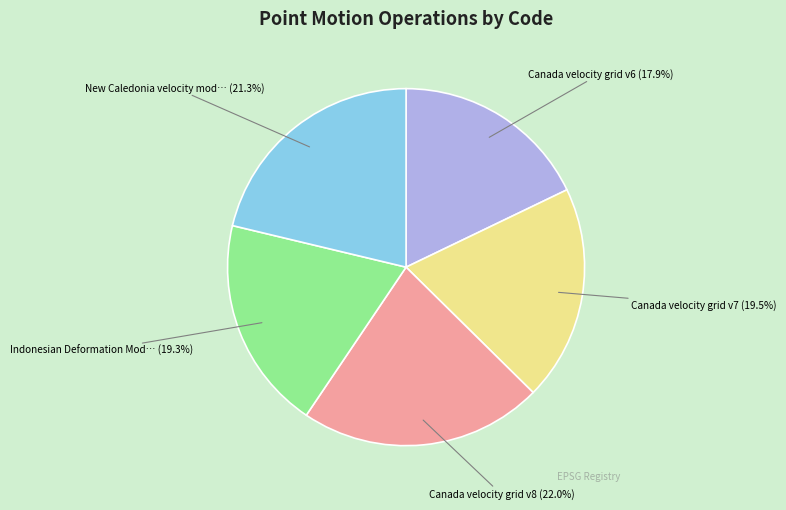

To the nearest percent, what is the difference between the largest and smallest slice percentages?

4%